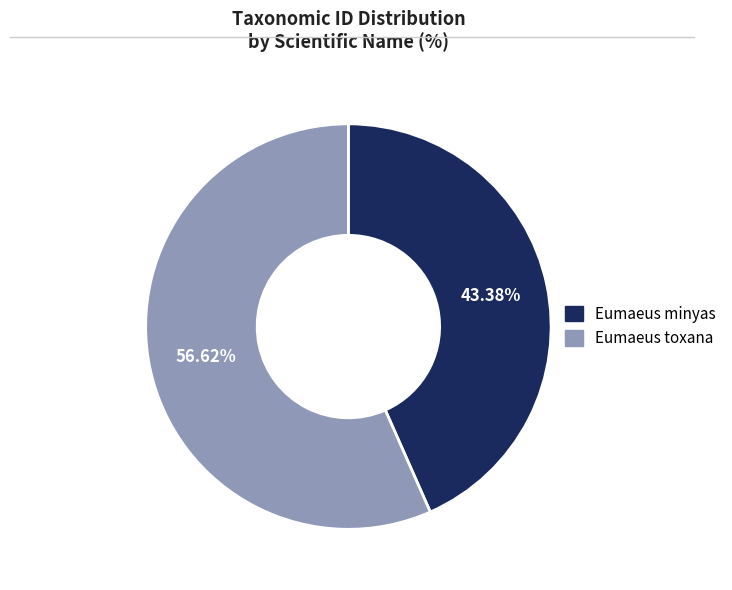

Is it true that Eumaeus minyas is 29% of the pie?

False